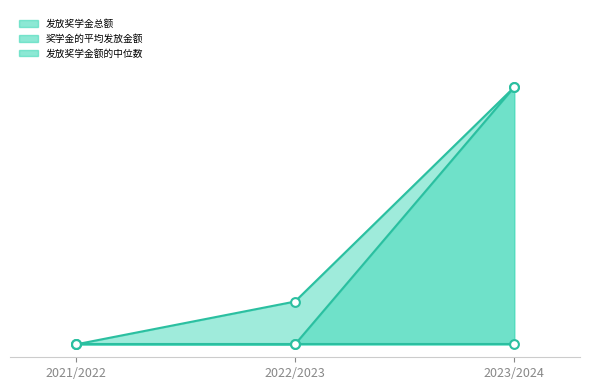

At which category is the sum across all series the highest?

2023/2024